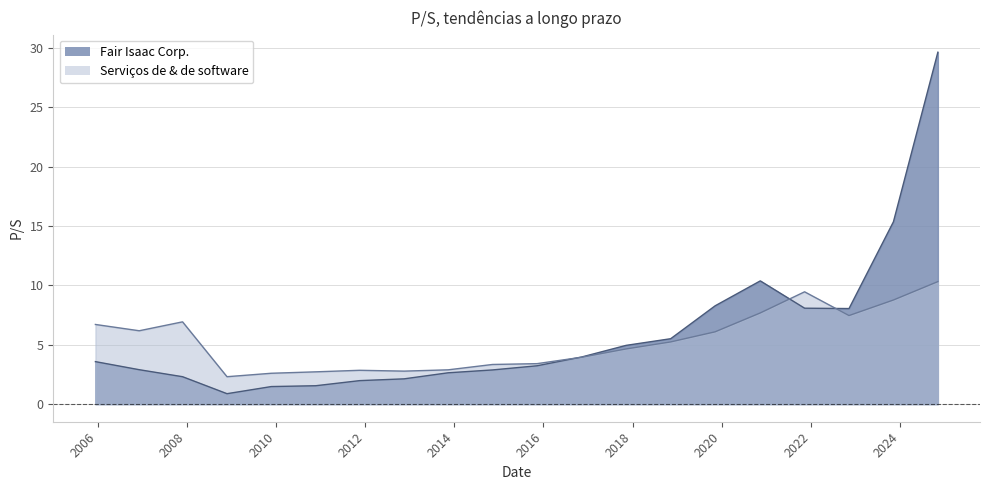

Reading left to right, extract all data points from this chart.

Fair Isaac Corp.: 2005-12-14=3.6	2006-12-08=2.9	2007-11-28=2.3	2008-11-26=0.9	2009-11-24=1.5	2010-11-23=1.6	2011-11-18=2.0	2012-11-16=2.1	2013-11-12=2.6	2014-11-10=2.9	2015-11-10=3.2	2016-11-10=4.0	2017-11-09=5.0	2018-11-09=5.5	2019-11-08=8.3	2020-11-12=10.4	2021-11-10=8.1	2022-11-09=8.1	2023-11-08=15.4	2024-11-06=29.6
Serviços de & de software: 2005-12-14=6.7	2006-12-08=6.2	2007-11-28=6.9	2008-11-26=2.3	2009-11-24=2.6	2010-11-23=2.7	2011-11-18=2.9	2012-11-16=2.8	2013-11-12=2.9	2014-11-10=3.3	2015-11-10=3.4	2016-11-10=4.0	2017-11-09=4.7	2018-11-09=5.2	2019-11-08=6.1	2020-11-12=7.7	2021-11-10=9.5	2022-11-09=7.5	2023-11-08=8.8	2024-11-06=10.3